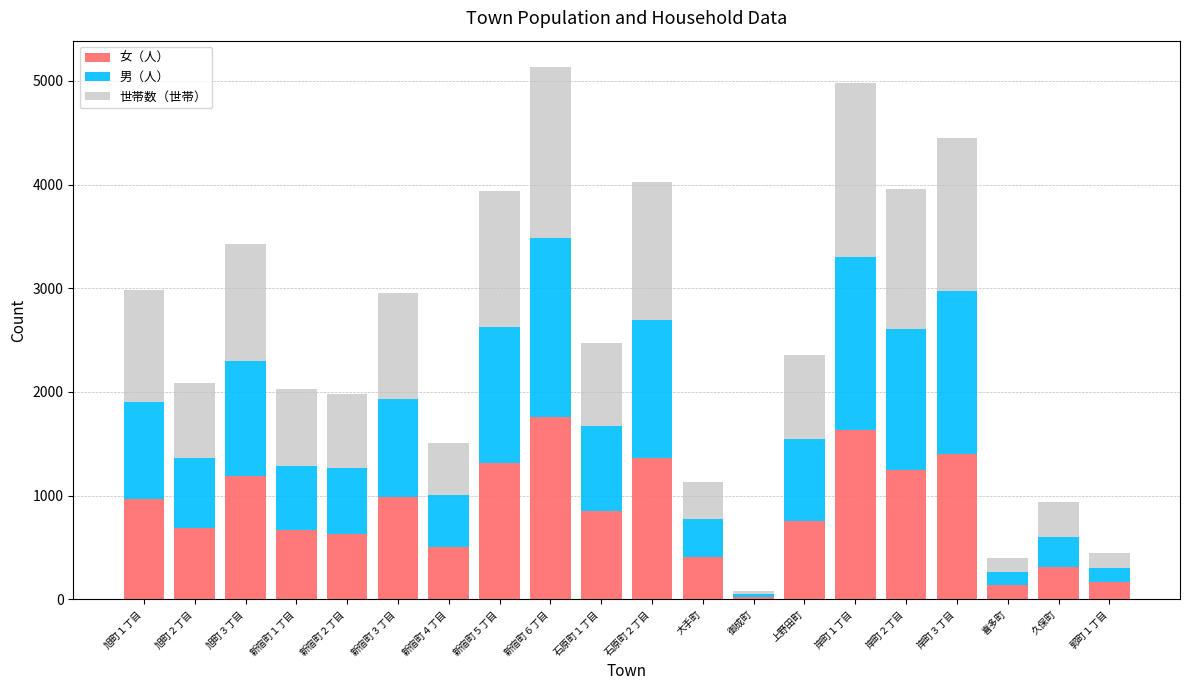

The value of 女（人） at 新宿町３丁目 is 1772. True or false?

False